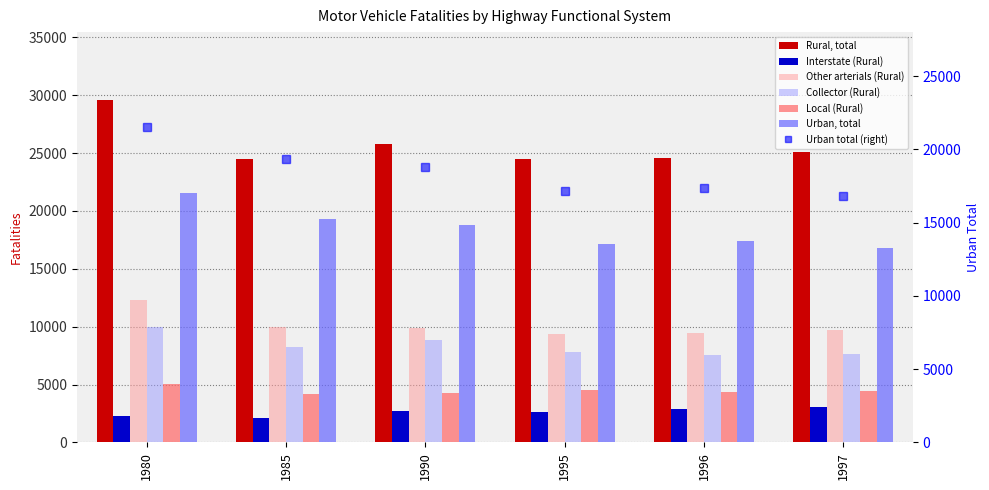

How many bars are there in total?

36